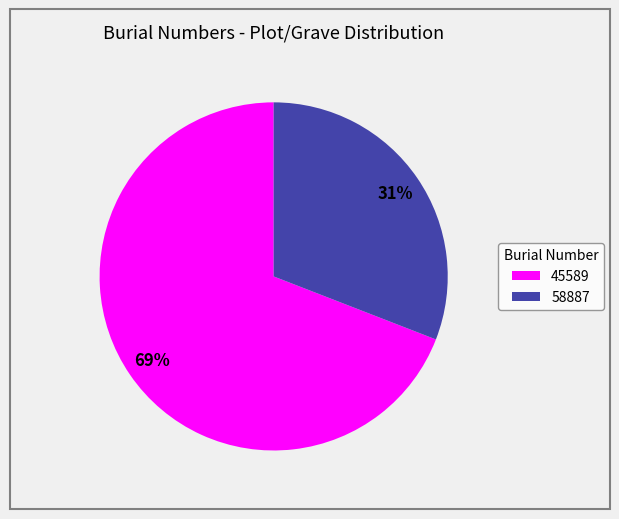

Is there a majority slice in this chart?

Yes